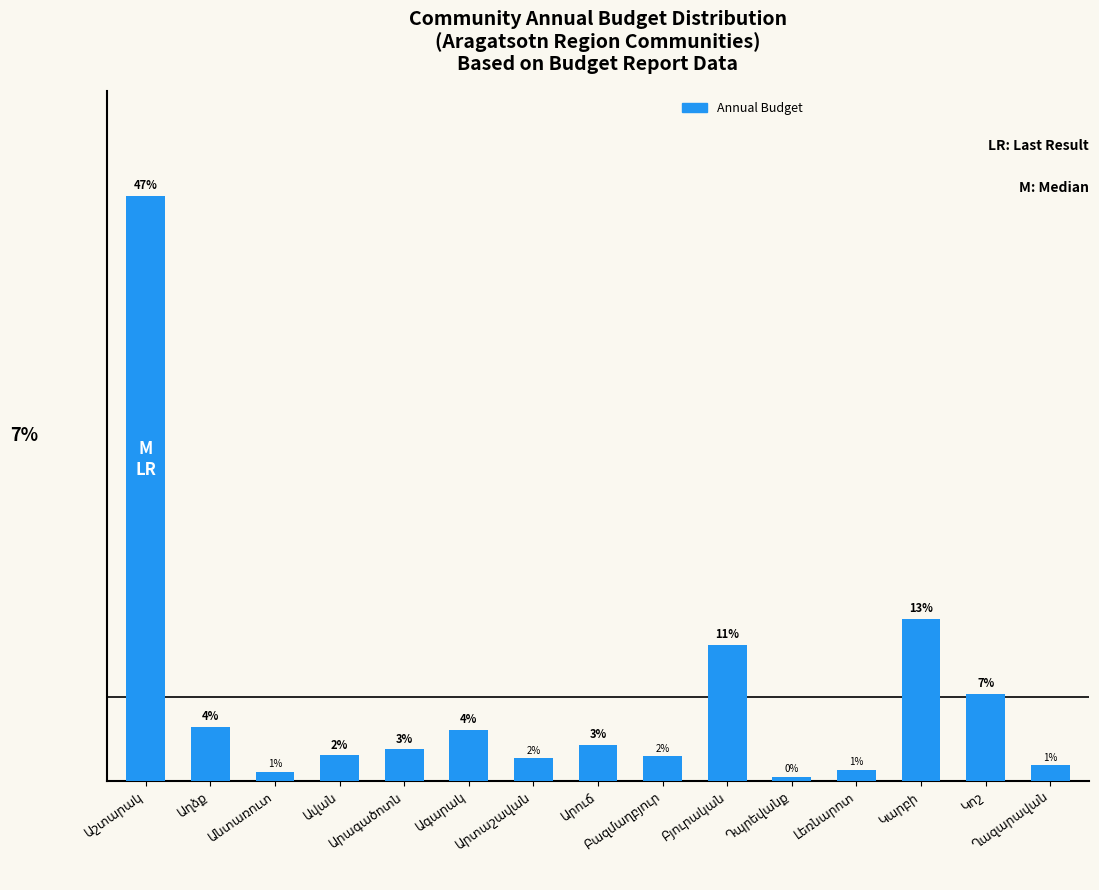

Reading left to right, what are all the values shown in this chart?

Աշտարակ=46.7	Աղձք=4.3	Անտառուտ=0.7	Ավան=2.0	Արագածոտն=2.5	Ագարակ=4.1	Արտաշավան=1.8	Արուճ=2.9	Բազմաղբյուր=2.0	Բյուրական=10.8	Դպրեվանք=0.3	Լեռնարոտ=0.9	Կարբի=12.9	Կոշ=6.9	Ղազարավան=1.2